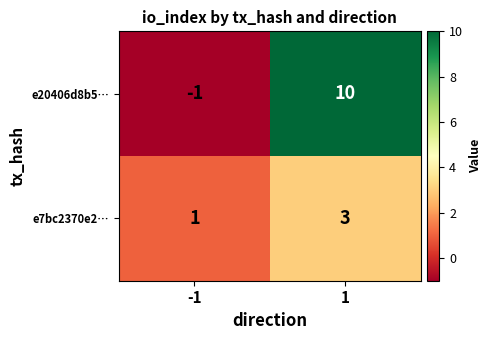

Rank the series at 1 from lowest to highest value.

e7bc2370e2…, e20406d8b5…